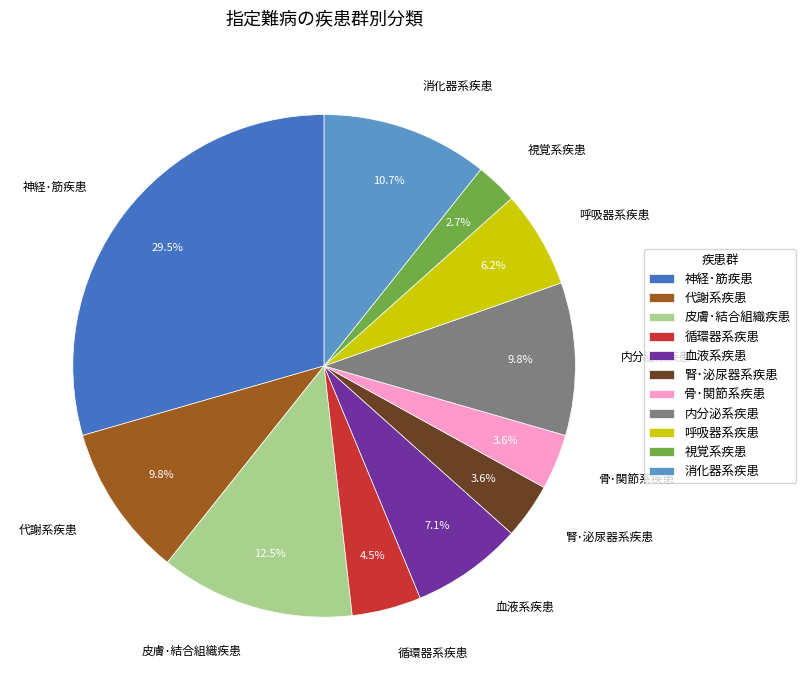

How many segments does this pie chart have?

11